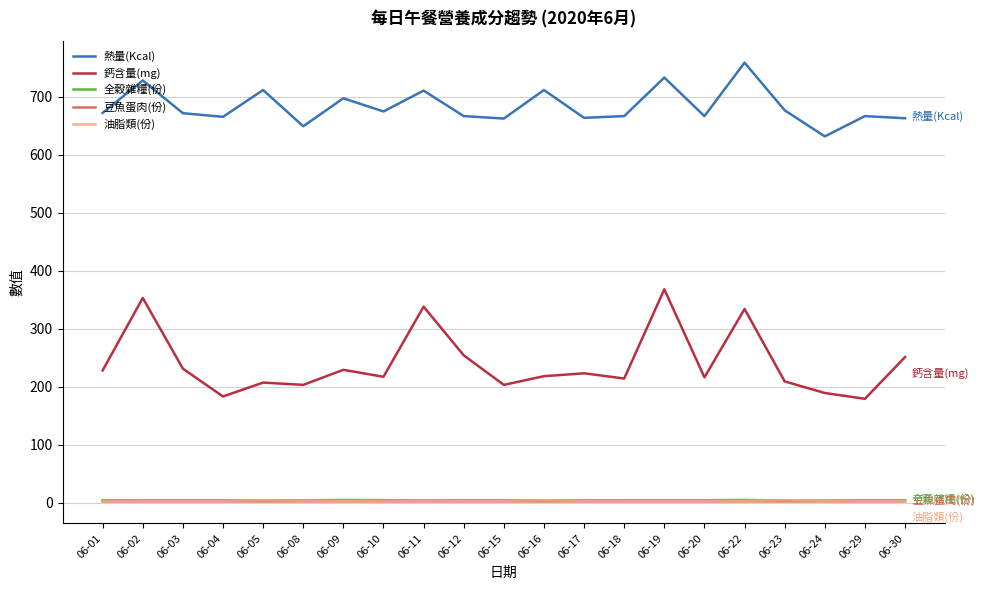

Which series has the largest total across all categories?

熱量(Kcal)